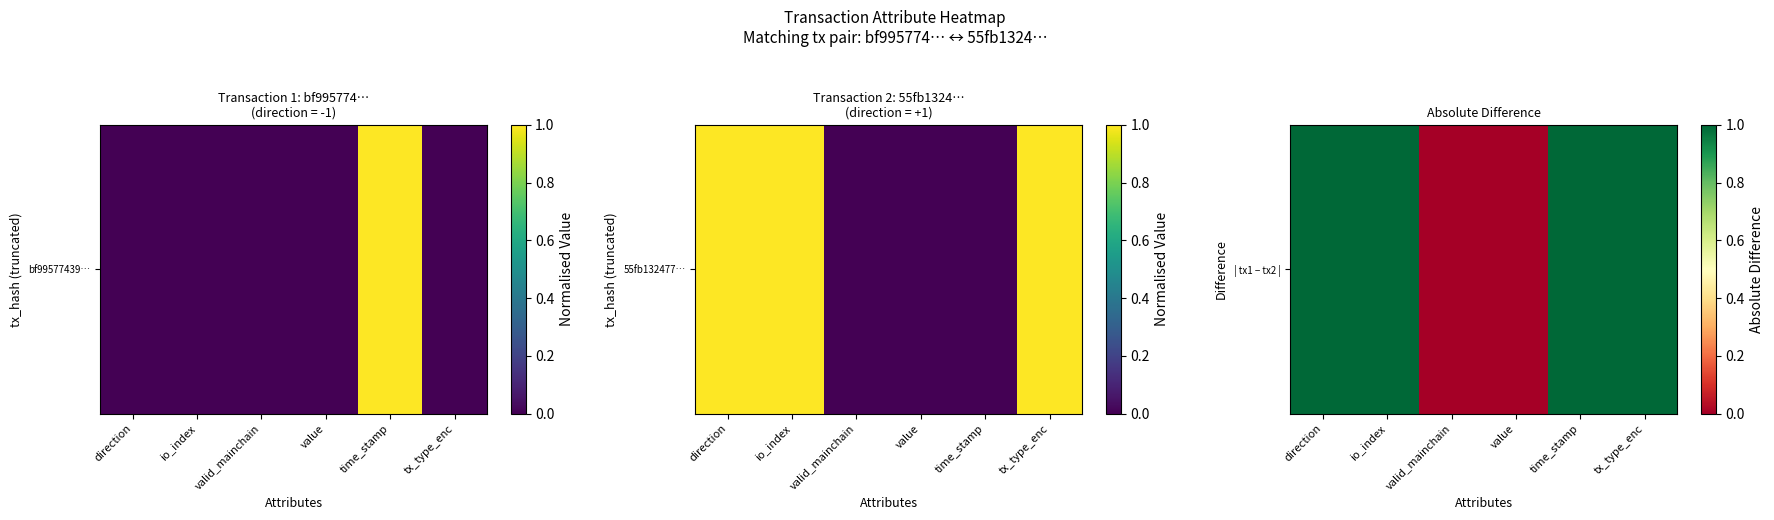

What is the average value?

1